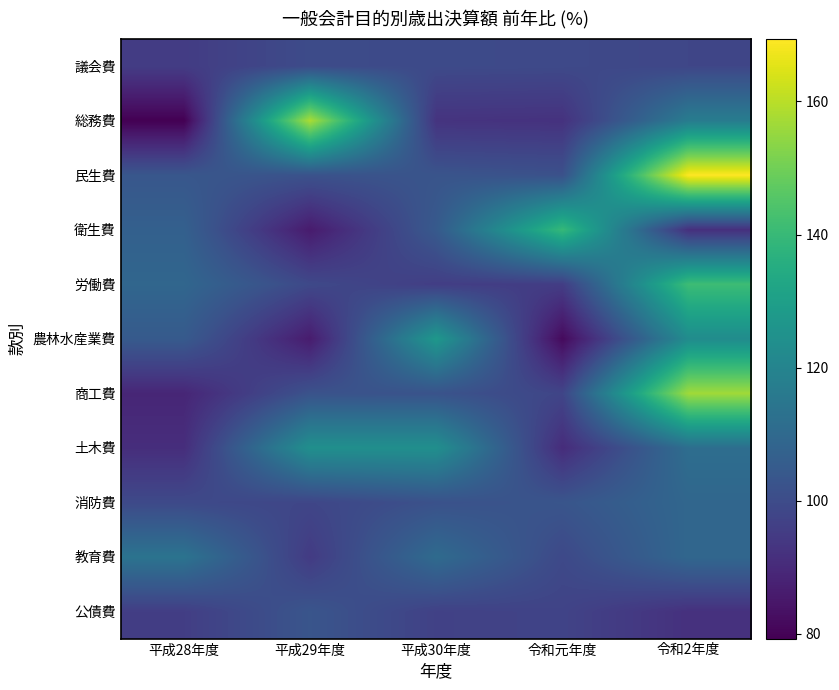

At how many categories does at least one series exceed 85?

5